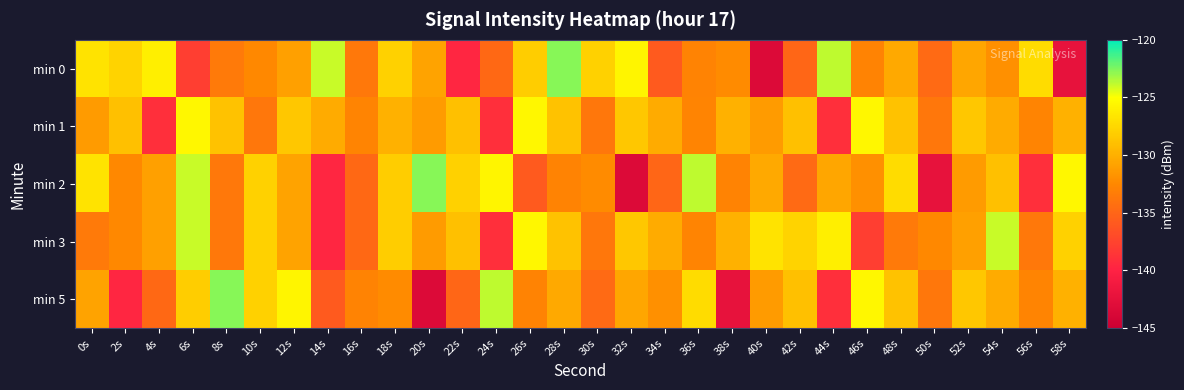

Reading left to right, transcribe all the data shown in this chart.

min 0: 0s=-126.8	2s=-127.7	4s=-126.0	6s=-137.9	8s=-133.5	10s=-132.4	12s=-131.0	14s=-123.9	16s=-133.7	18s=-127.9	20s=-130.8	22s=-139.6	24s=-134.8	26s=-128.2	28s=-122.7	30s=-127.9	32s=-125.6	34s=-135.9	36s=-132.8	38s=-132.2	40s=-143.4	42s=-135.0	44s=-123.8	46s=-132.8	48s=-130.4	50s=-134.7	52s=-130.6	54s=-132.0	56s=-127.2	58s=-142.3
min 1: 0s=-131.3	2s=-128.9	4s=-139.0	6s=-125.5	8s=-128.8	10s=-133.7	12s=-128.5	14s=-130.3	16s=-132.8	18s=-129.9	20s=-131.3	22s=-128.9	24s=-139.0	26s=-125.5	28s=-128.8	30s=-133.7	32s=-128.5	34s=-130.3	36s=-132.8	38s=-129.9	40s=-131.3	42s=-128.9	44s=-139.0	46s=-125.5	48s=-128.8	50s=-133.7	52s=-128.5	54s=-130.3	56s=-132.8	58s=-129.9
min 2: 0s=-126.8	2s=-132.4	4s=-131.0	6s=-123.9	8s=-133.7	10s=-127.9	12s=-130.8	14s=-139.6	16s=-134.8	18s=-128.2	20s=-122.7	22s=-127.9	24s=-125.6	26s=-135.9	28s=-132.8	30s=-132.2	32s=-143.4	34s=-135.0	36s=-123.8	38s=-132.8	40s=-130.4	42s=-134.7	44s=-130.6	46s=-132.0	48s=-127.2	50s=-142.3	52s=-131.3	54s=-128.9	56s=-139.0	58s=-125.5
min 3: 0s=-133.5	2s=-132.4	4s=-131.0	6s=-123.9	8s=-133.7	10s=-127.9	12s=-130.8	14s=-139.6	16s=-134.8	18s=-128.2	20s=-131.3	22s=-128.9	24s=-139.0	26s=-125.5	28s=-128.8	30s=-133.7	32s=-128.5	34s=-130.3	36s=-132.8	38s=-129.9	40s=-126.8	42s=-127.7	44s=-126.0	46s=-137.9	48s=-133.5	50s=-132.4	52s=-131.0	54s=-123.9	56s=-133.7	58s=-127.9
min 5: 0s=-130.8	2s=-139.6	4s=-134.8	6s=-128.2	8s=-122.7	10s=-127.9	12s=-125.6	14s=-135.9	16s=-132.8	18s=-132.2	20s=-143.4	22s=-135.0	24s=-123.8	26s=-132.8	28s=-130.4	30s=-134.7	32s=-130.6	34s=-132.0	36s=-127.2	38s=-142.3	40s=-131.3	42s=-128.9	44s=-139.0	46s=-125.5	48s=-128.8	50s=-133.7	52s=-128.5	54s=-130.3	56s=-132.8	58s=-129.9